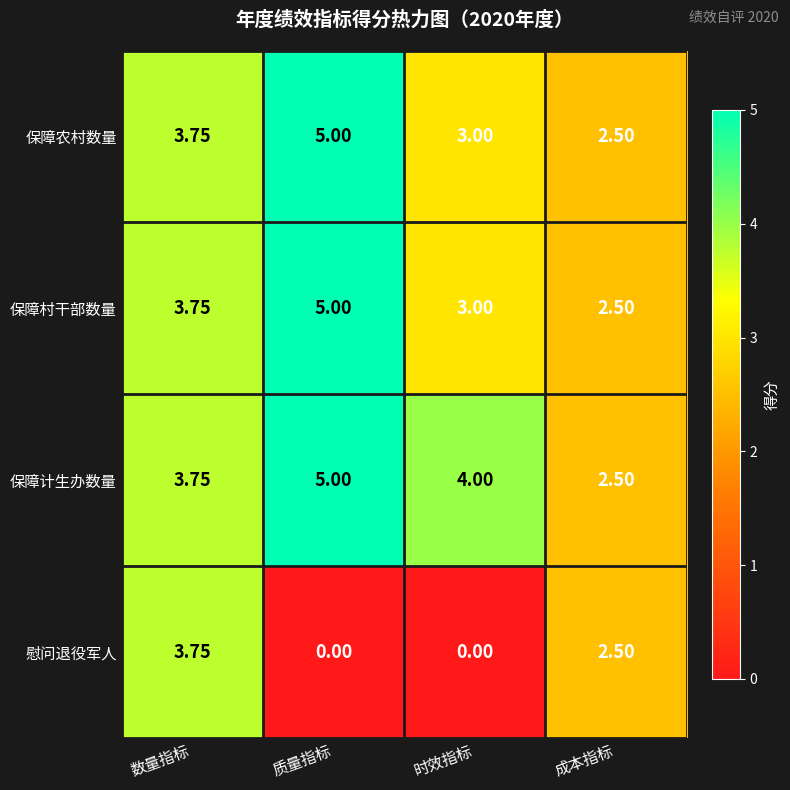

What is the total value across all series at 成本指标?

10.0